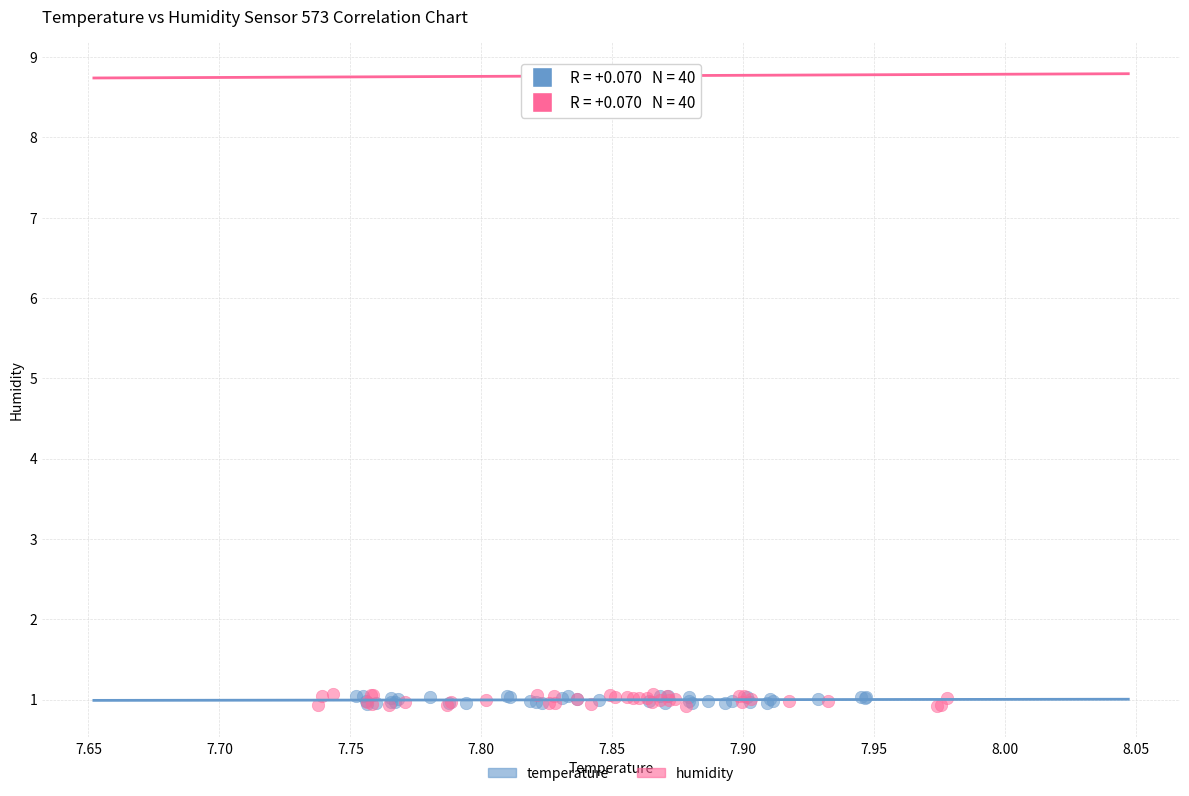

Which series has the largest Y range (max minus min)?

humidity